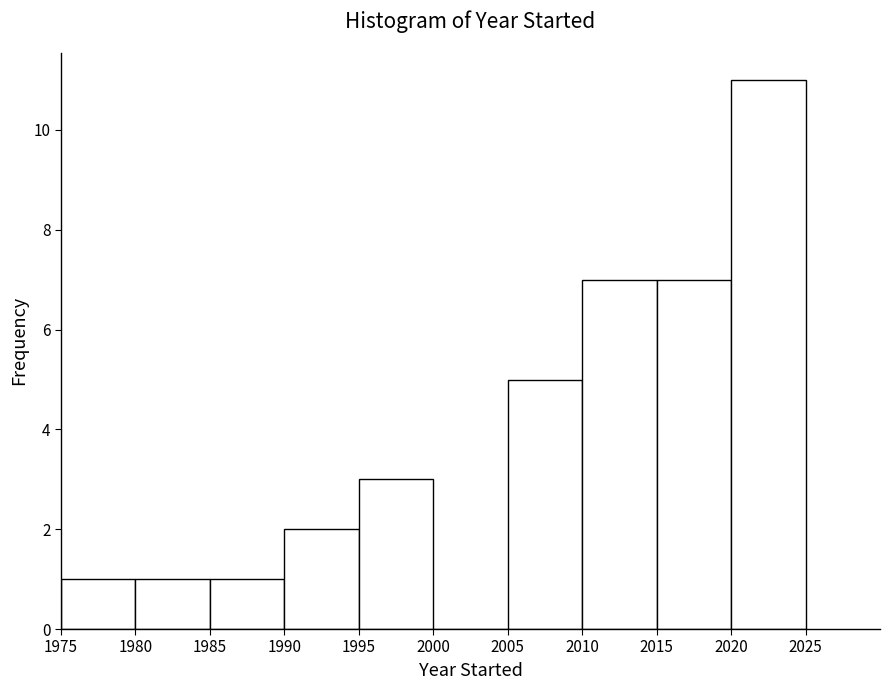

Reading left to right, list every bar in this chart as the range it spans on the x-axis followed by its height. The values are not printed on the chart, so give them approximately, as read against the axis.

1975 to 1980: 1
1980 to 1985: 1
1985 to 1990: 1
1990 to 1995: 2
1995 to 2000: 3
2000 to 2005: 0
2005 to 2010: 5
2010 to 2015: 7
2015 to 2020: 7
2020 to 2025: 11